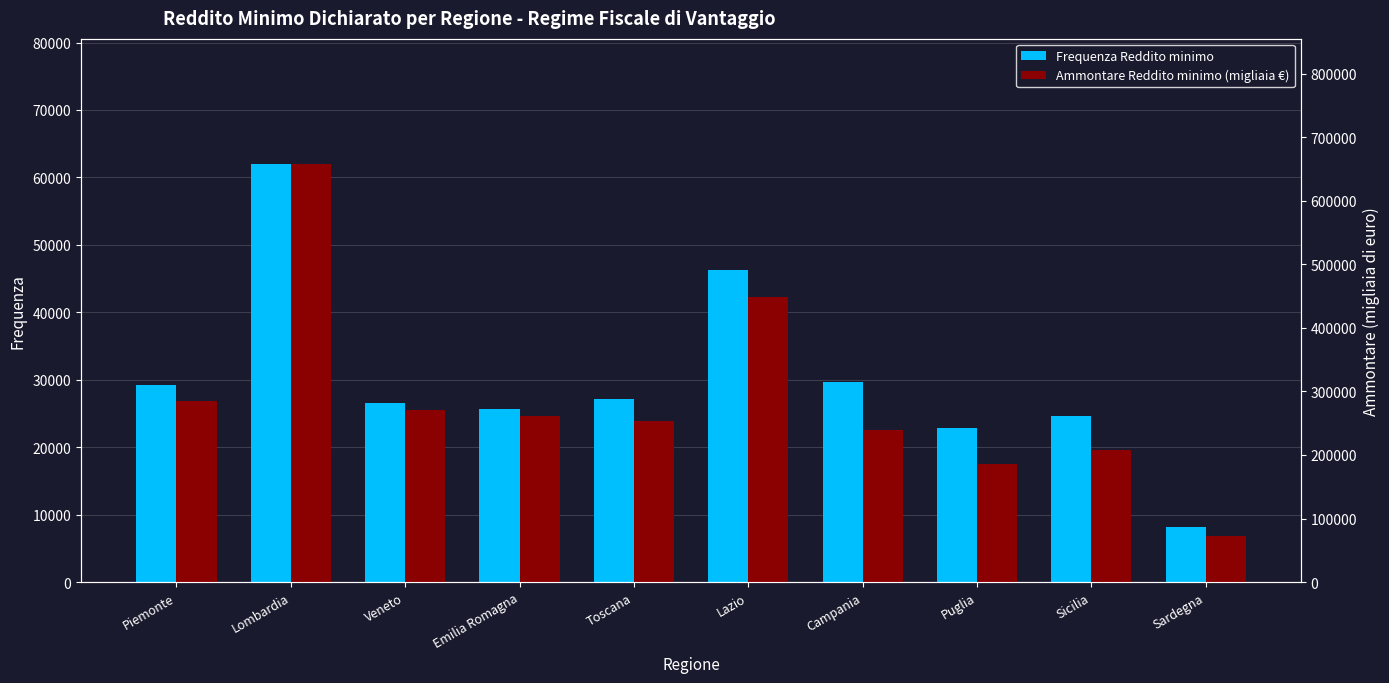

Are the bars grouped side by side (vs. stacked)?

Yes